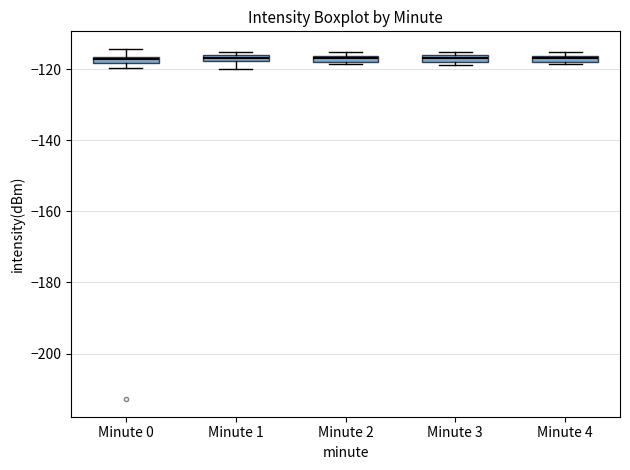

Where is the upper edge of the box for Minute 0 on the y-axis? The values are not printed on the chart, so give them approximately, as read against the axis.

-116